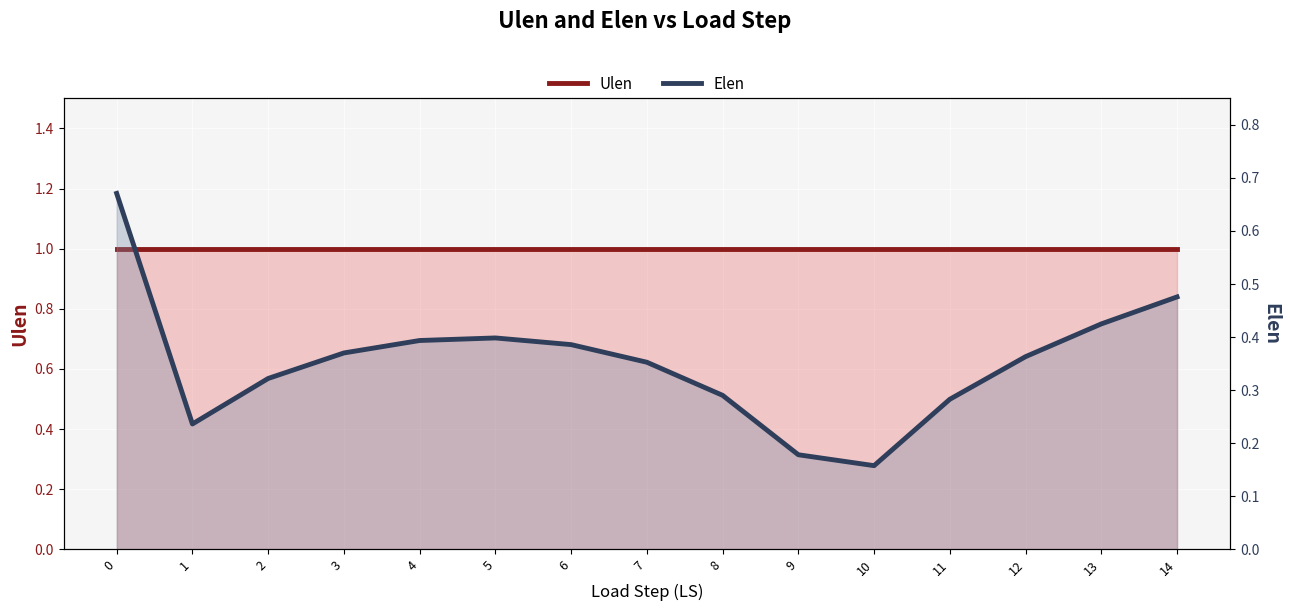

What is the highest value of the Elen series?

0.7